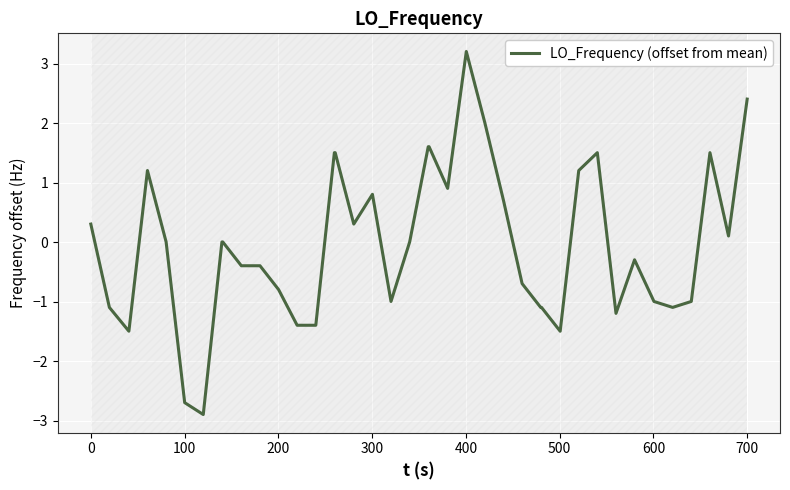

What is the difference between the maximum and minimum values?

6.1